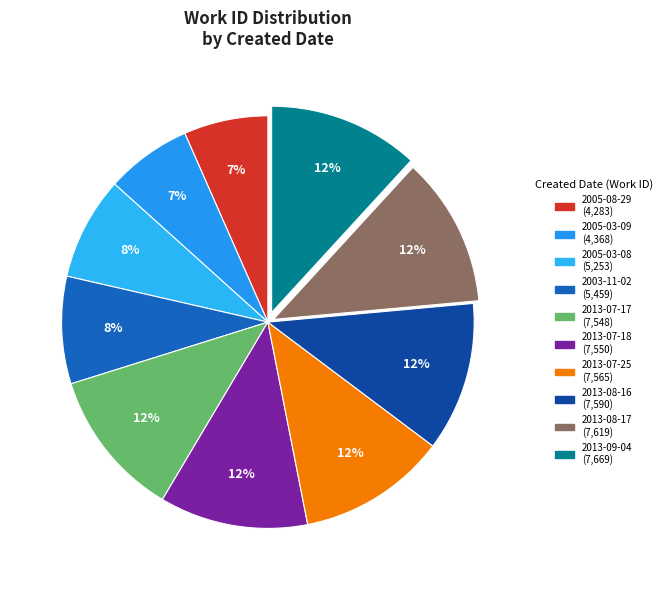

To the nearest percent, what portion does 2003-11-02 represent?

8%